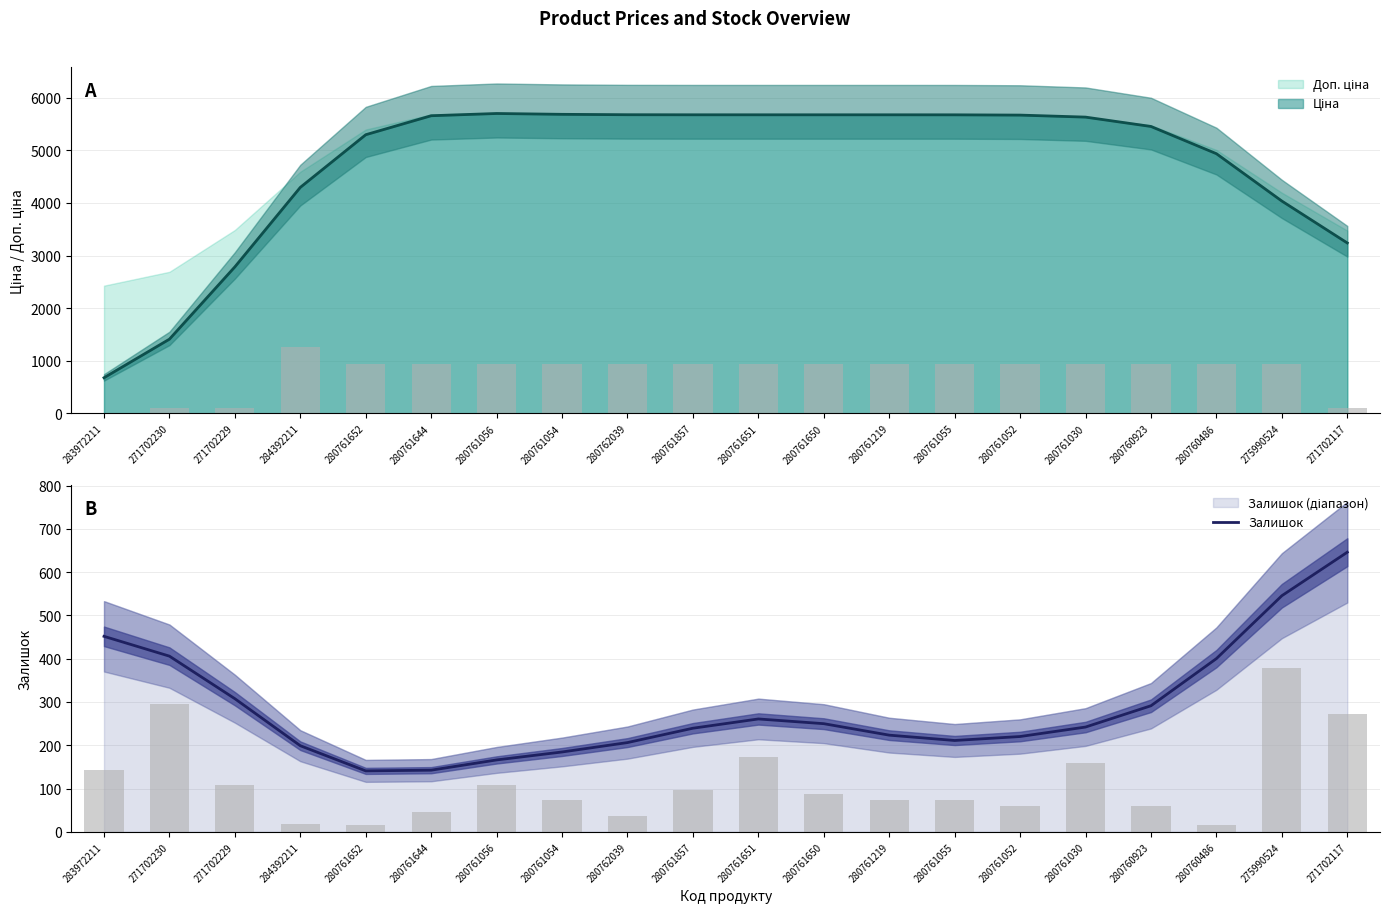

Which category has the highest value in the Залишок series?

271702117